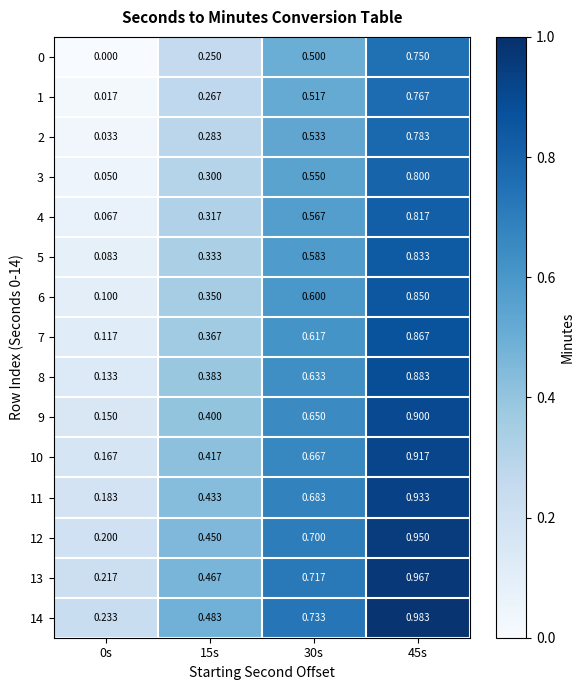

Is the value of 7 at 15s greater than the value of 1 at 15s?

Yes